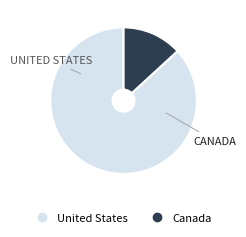

Combined, do United States and Canada account for over 50%?

Yes